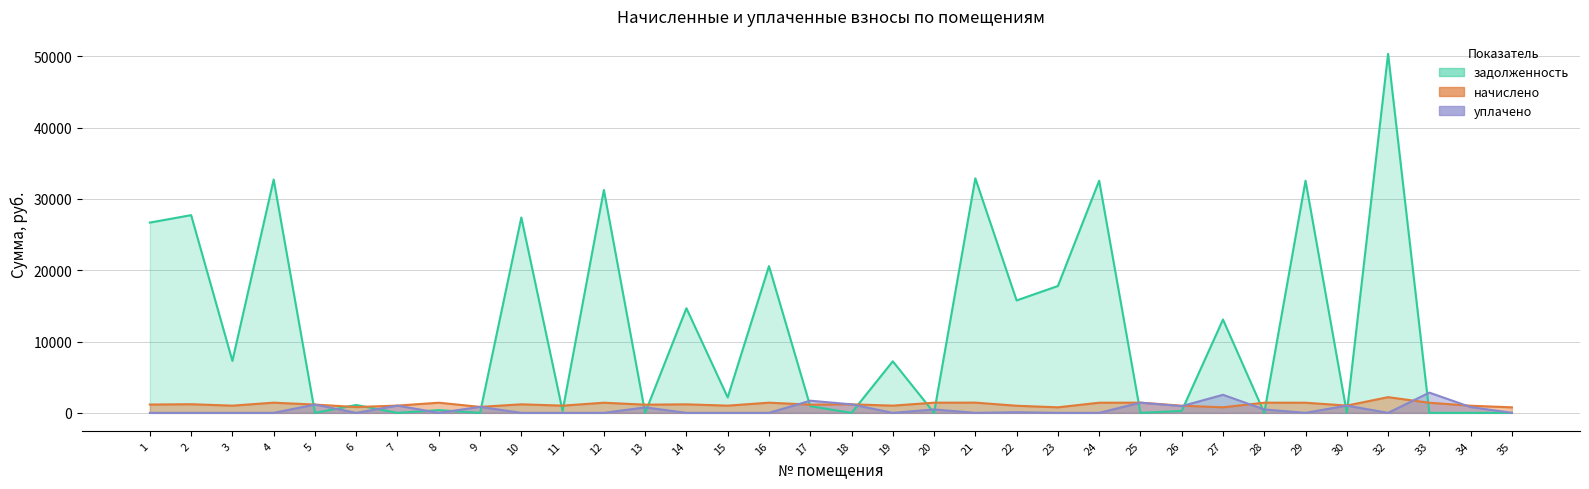

At which category does уплачено reach its first local valley?

6